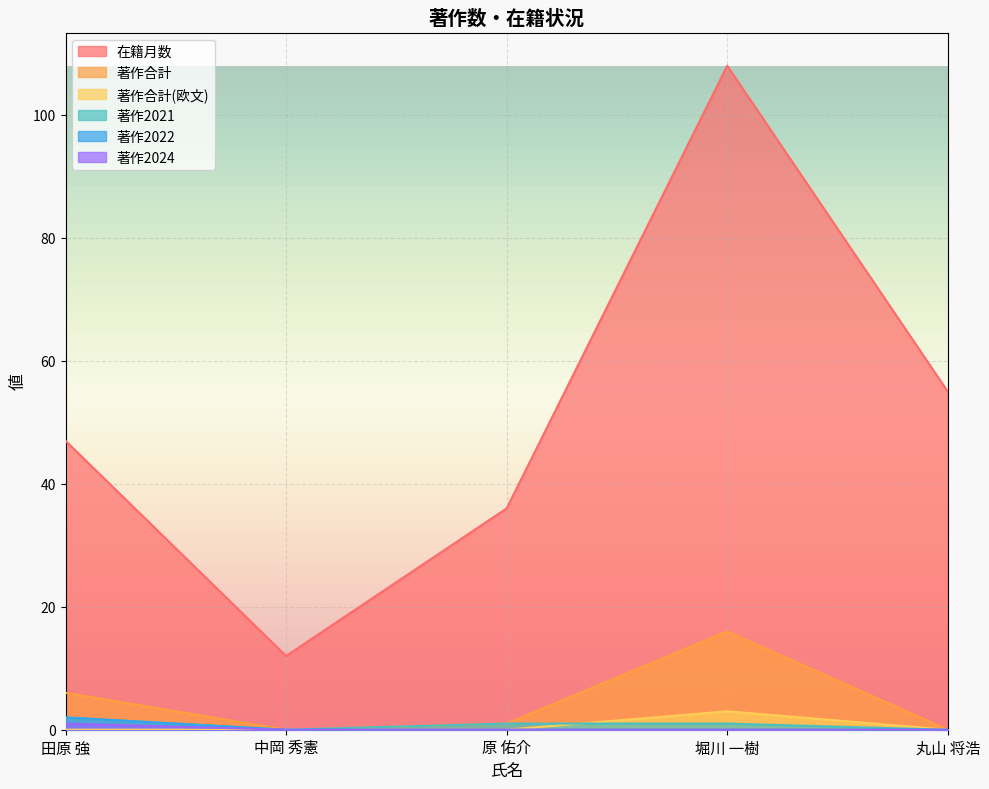

Between 原 佑介 and 丸山 将浩, which is larger?

丸山 将浩